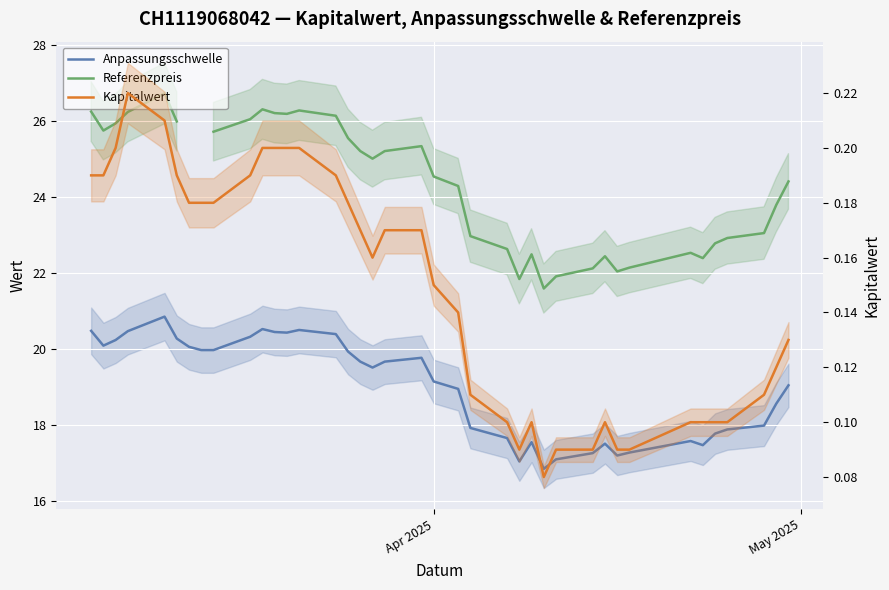

At which label does Referenzpreis first exceed 25?

Apr 2025